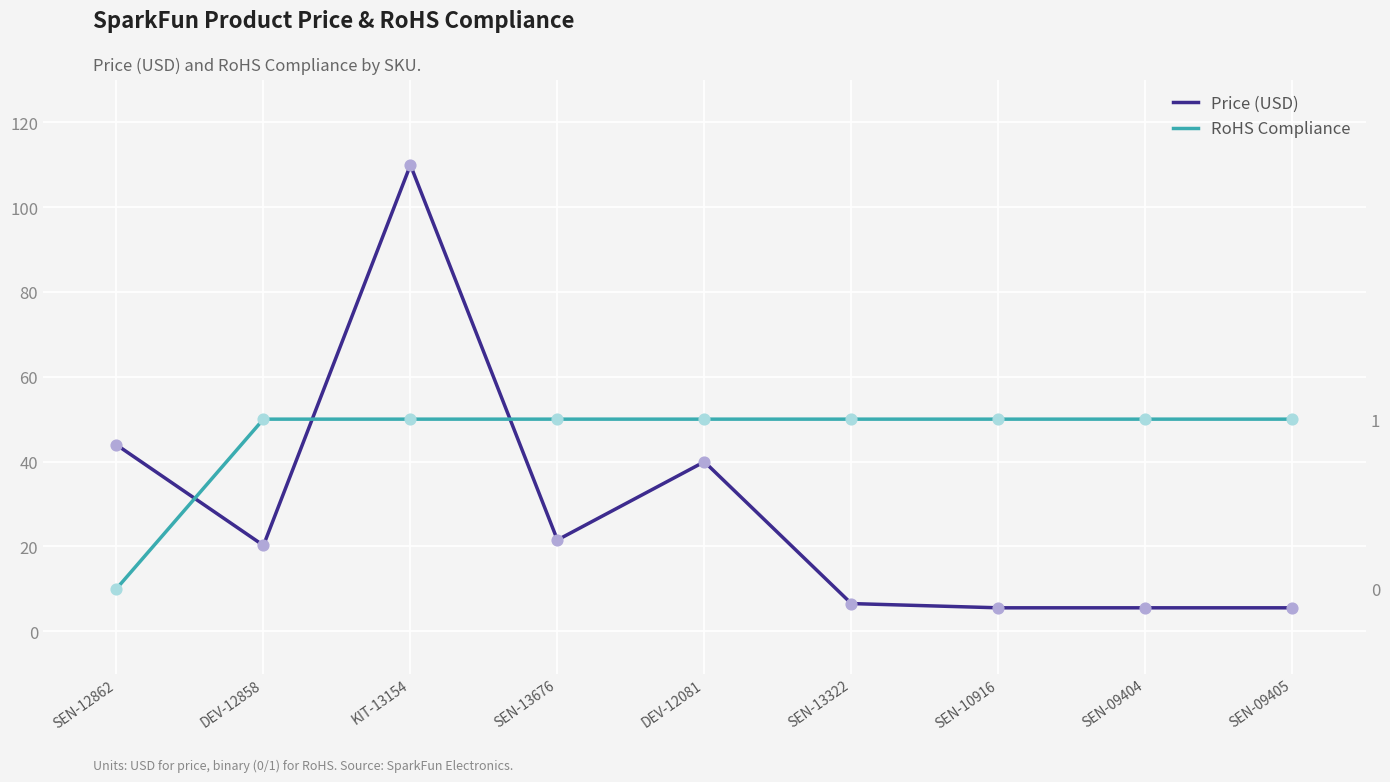

Which series has the largest Y range (max minus min)?

Price (USD)